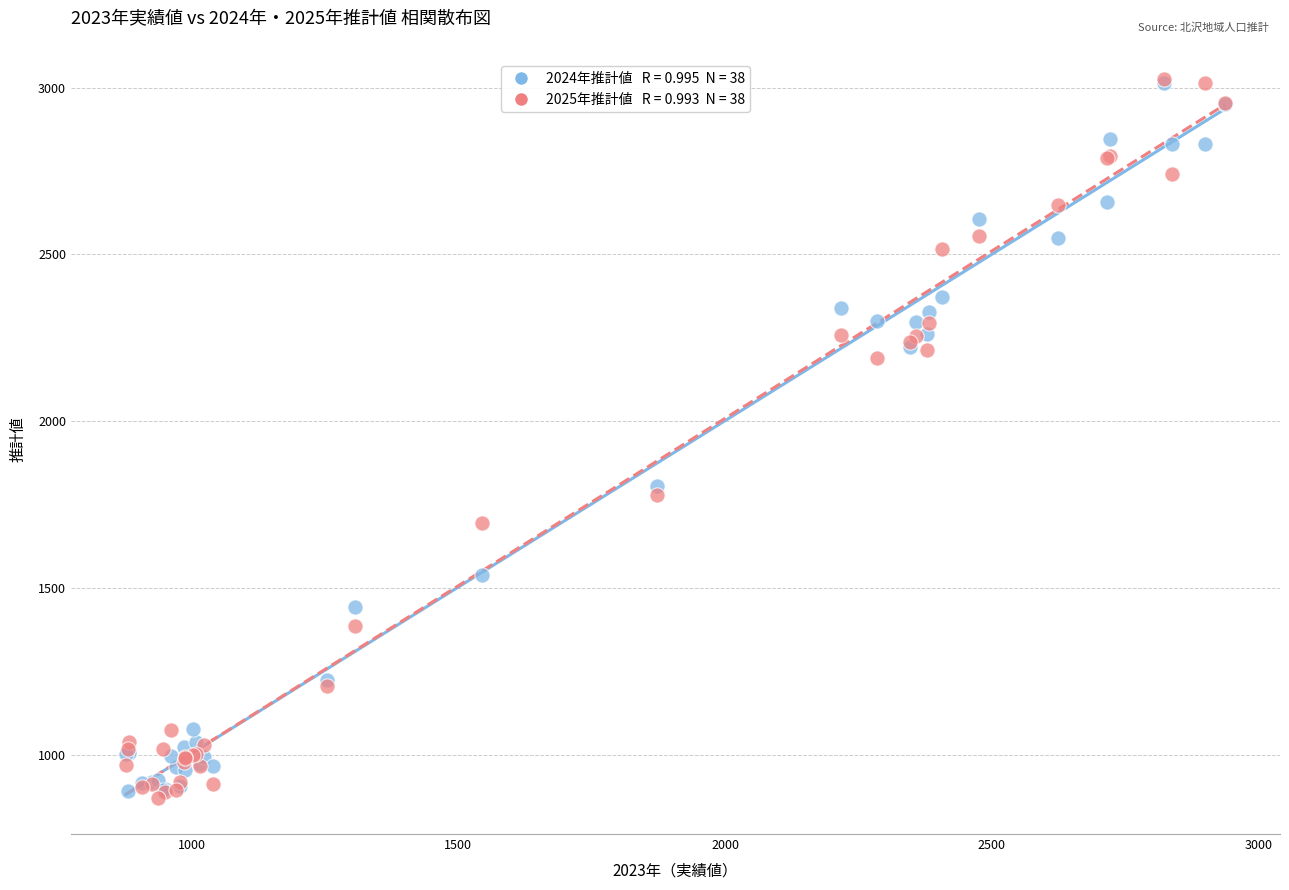

Across all series, what Y value is closest to 1947?

1806.3